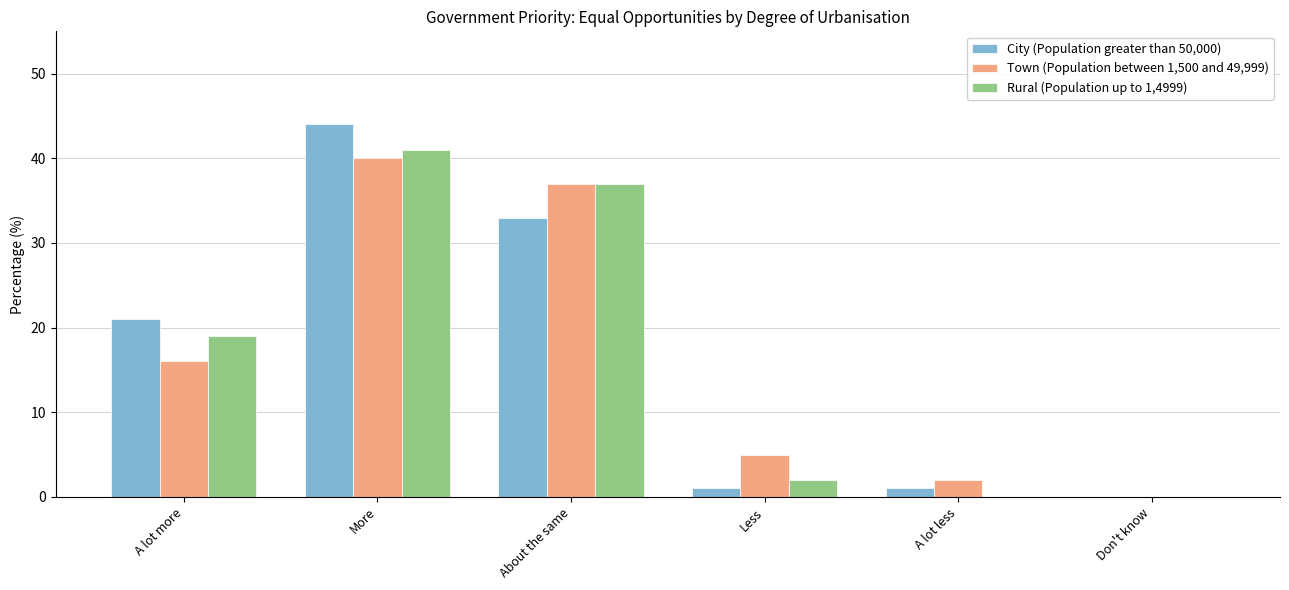

At which category is the sum across all series the highest?

More